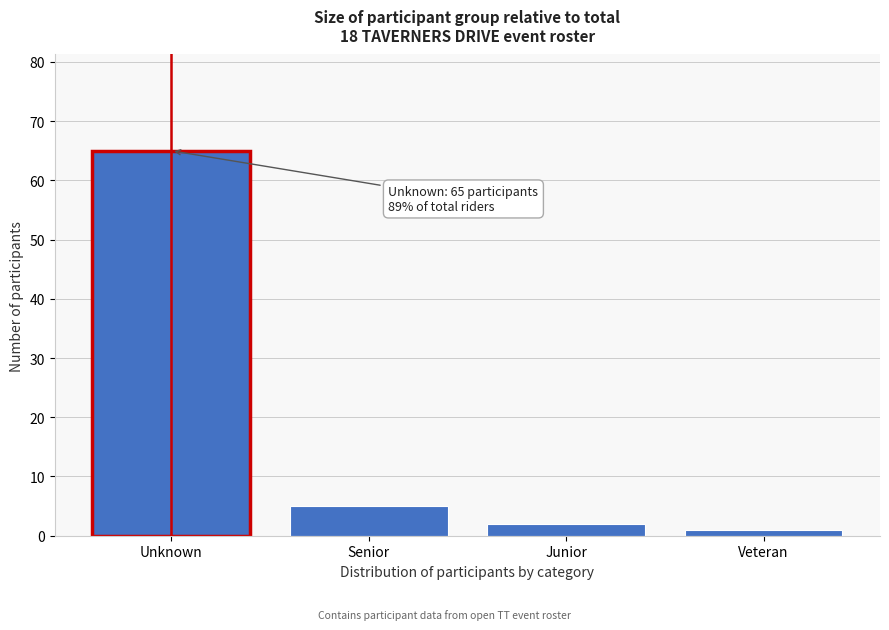

Reading left to right, extract all data points from this chart.

65	5	2	1